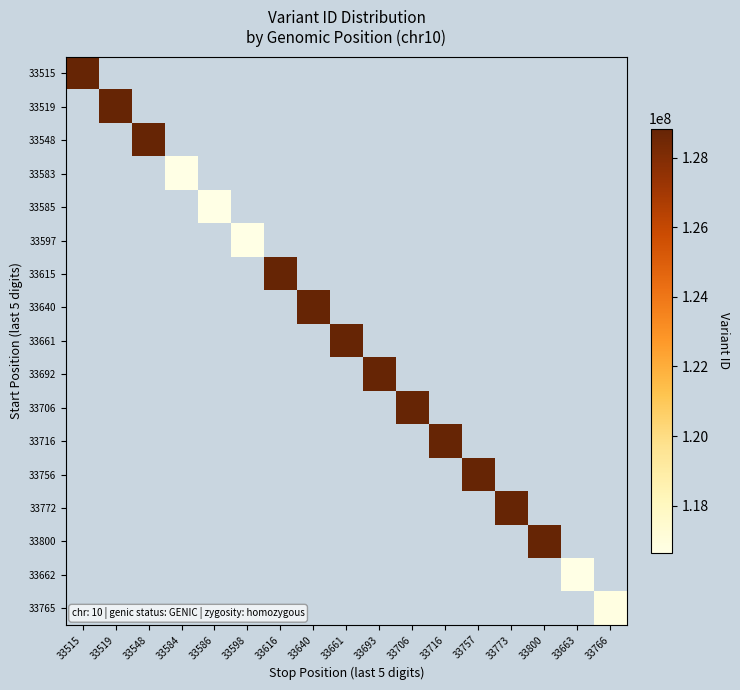

At which category is the sum across all series the highest?

33800